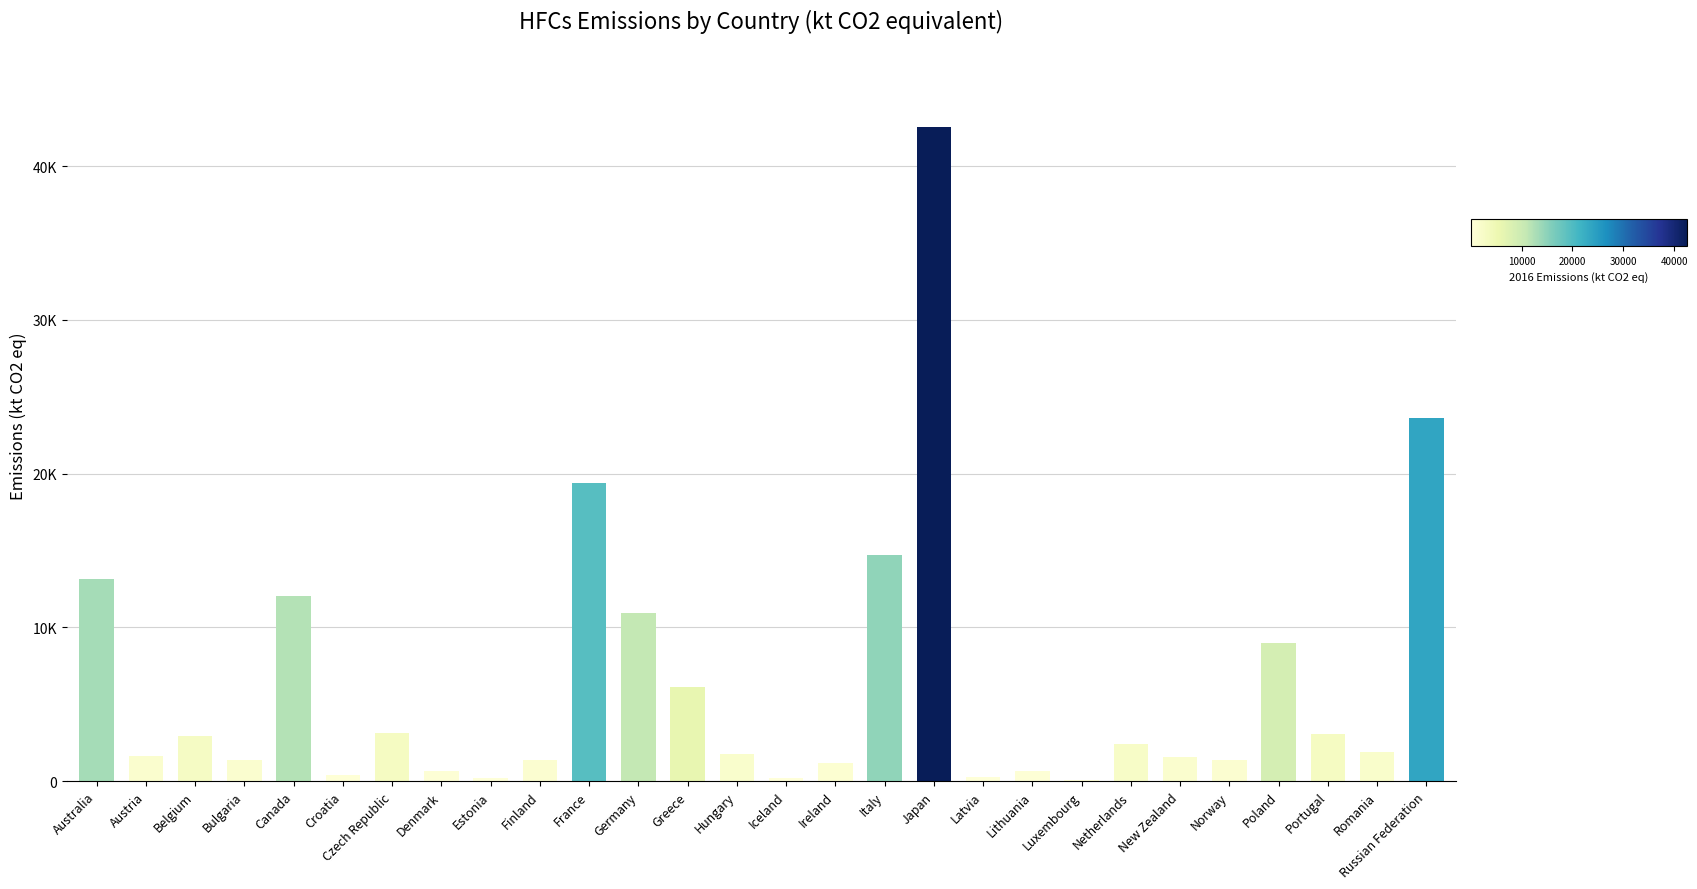

What is the sum of all values?

177665.7